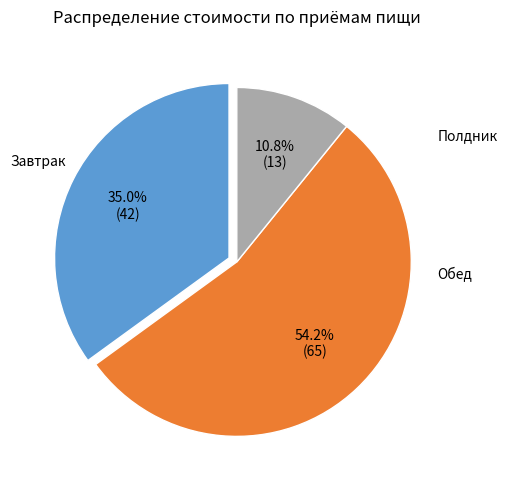

Is there a majority slice in this chart?

Yes